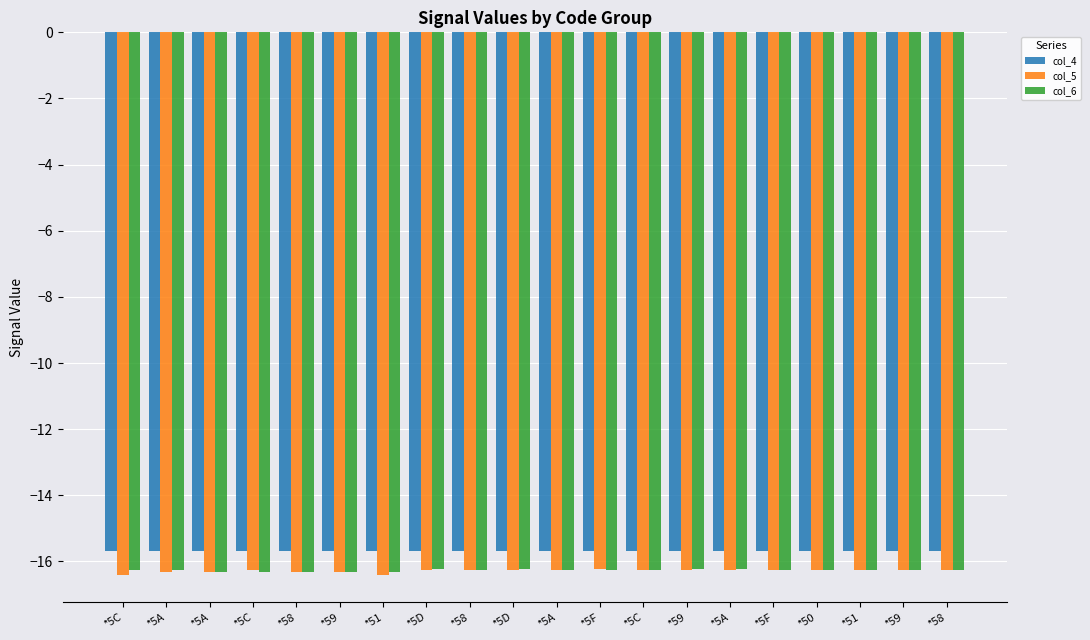

Does the chart contain any negative values?

Yes